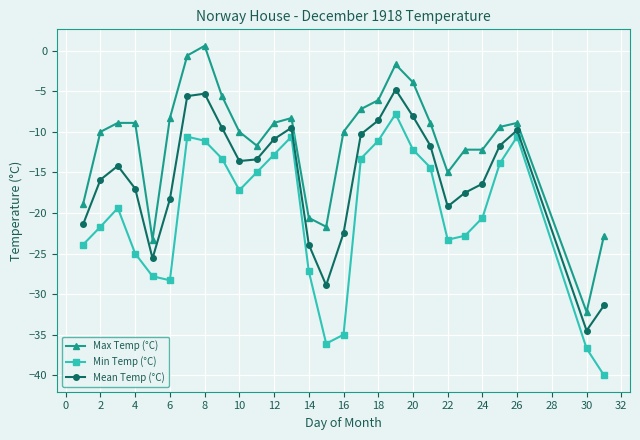

What is the value of the Min Temp (°C) point at the 20th from the left?

-12.2